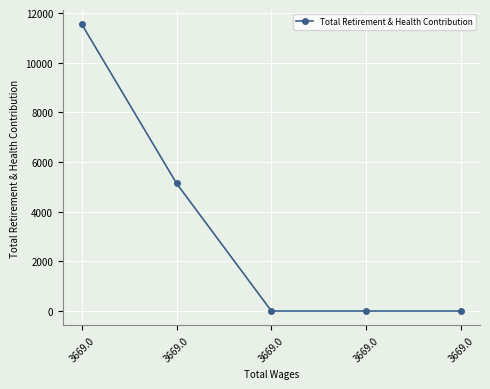

Does the chart have visible grid lines?

Yes